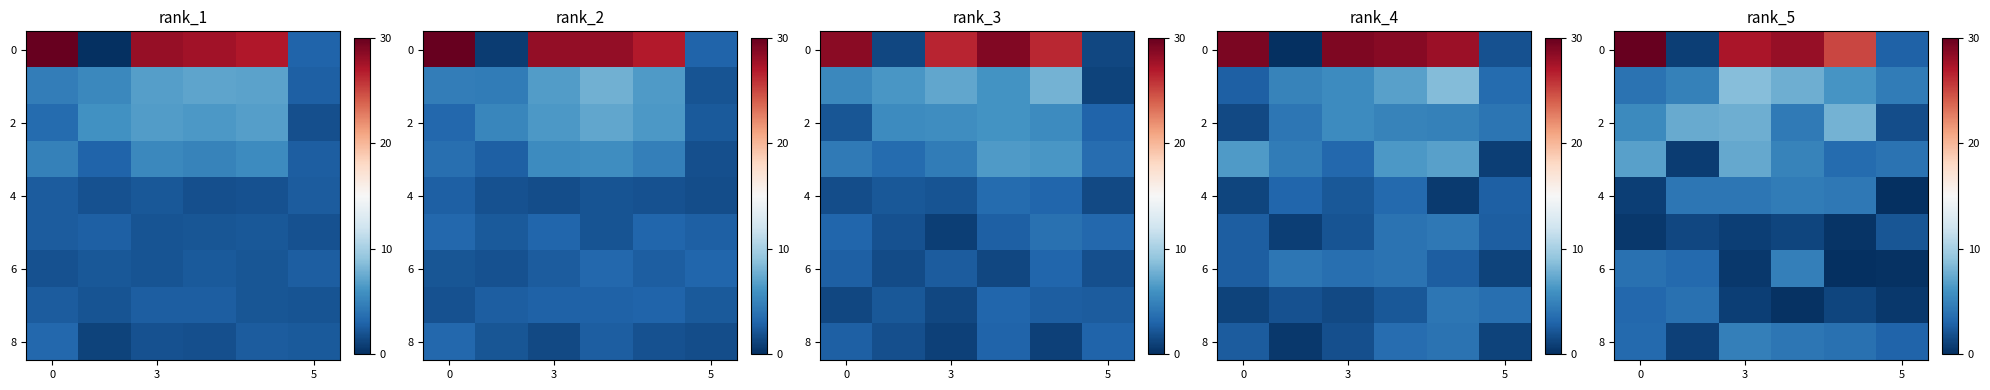

How many data points in row_0 are above 27?

3